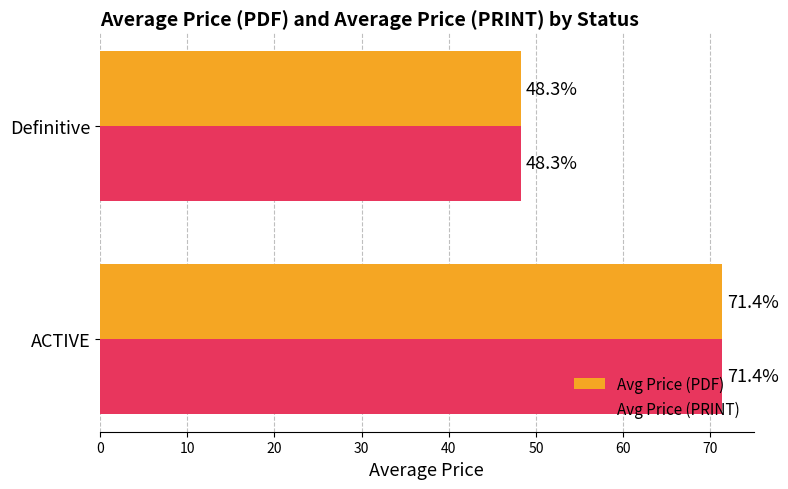

What is the minimum value for Avg Price (PDF)?

48.3